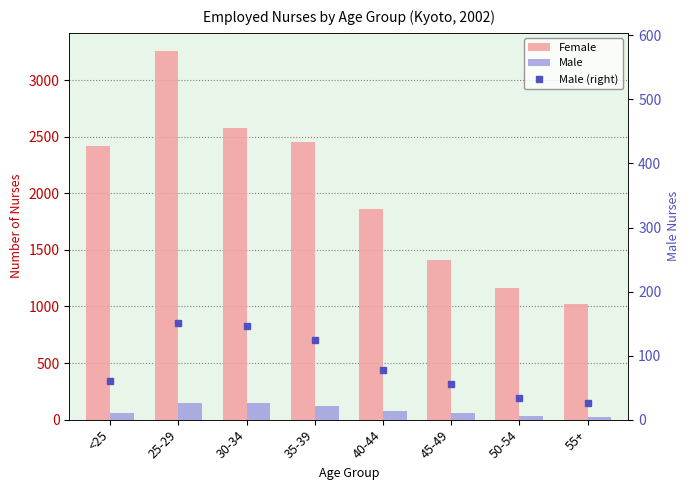

The Male series shows 151 at 25-29. True or false?

True